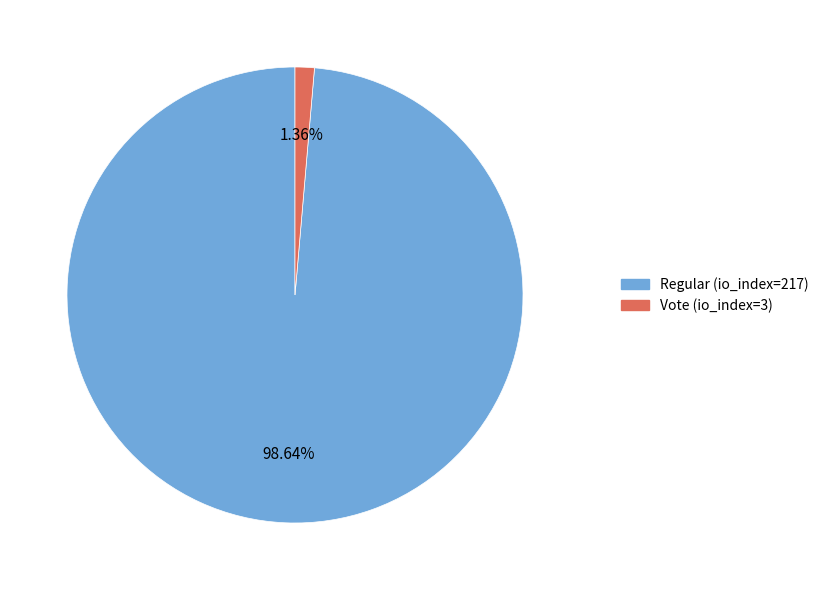

To the nearest percent, what is the combined percentage of Vote (io_index=3) and Regular (io_index=217)?

100%